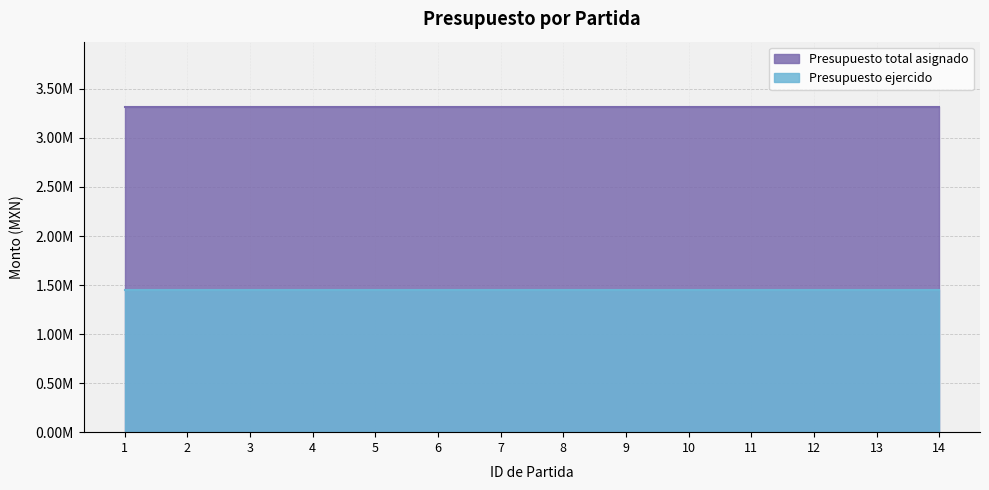

At how many categories does at least one series exceed 3230601?

14